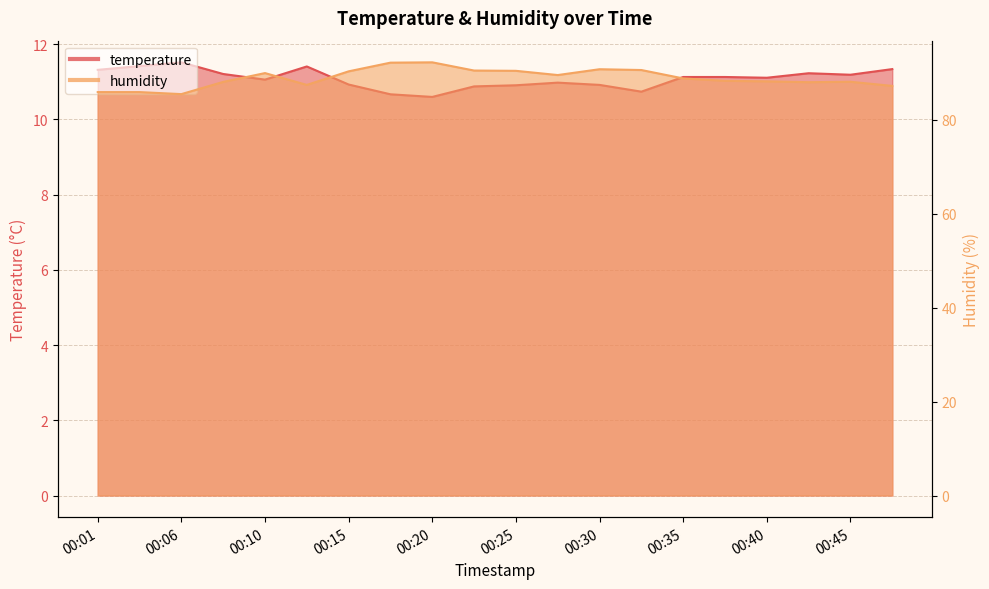

The value of humidity at 00:15 is 90.3. True or false?

True